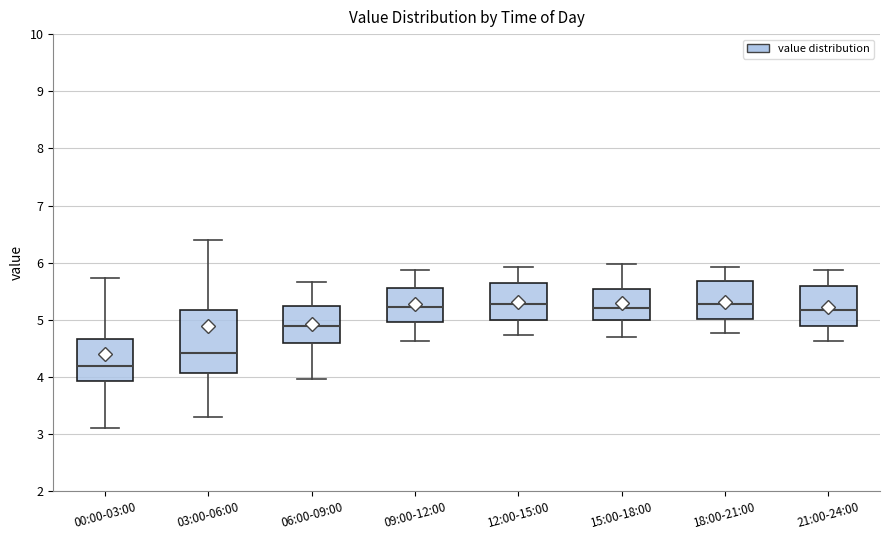

Reading left to right, read every box against the y-axis: the position of its median line, the range the box covers, and the ends of its whiskers. The values are not printed on the chart, so give them approximately, as read against the axis.

00:00-03:00: median 4.2, box 3.9 to 4.7, whiskers 3.1 to 5.7
03:00-06:00: median 4.4, box 4.1 to 5.2, whiskers 3.3 to 6.4
06:00-09:00: median 4.9, box 4.6 to 5.2, whiskers 4.0 to 5.7
09:00-12:00: median 5.2, box 5.0 to 5.6, whiskers 4.6 to 5.9
12:00-15:00: median 5.3, box 5.0 to 5.6, whiskers 4.7 to 5.9
15:00-18:00: median 5.2, box 5.0 to 5.5, whiskers 4.7 to 6.0
18:00-21:00: median 5.3, box 5.0 to 5.7, whiskers 4.8 to 5.9
21:00-24:00: median 5.2, box 4.9 to 5.6, whiskers 4.6 to 5.9